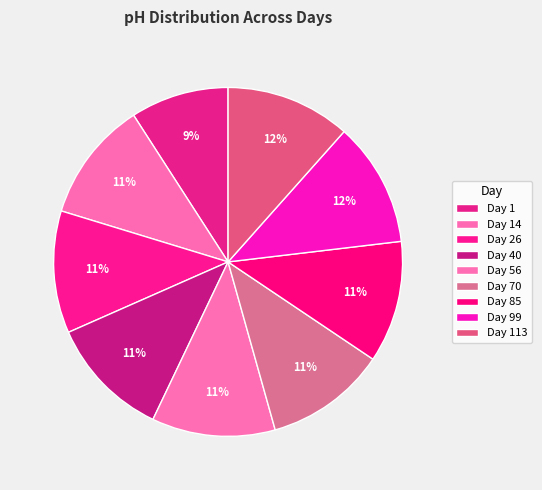

To the nearest percent, what is the combined percentage of Day 26 and Day 1?

20%